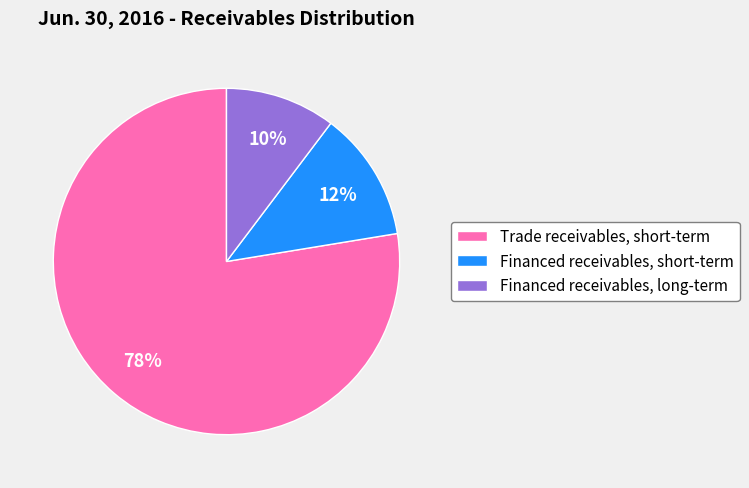

What is the largest slice in the pie chart?

Trade receivables, short-term